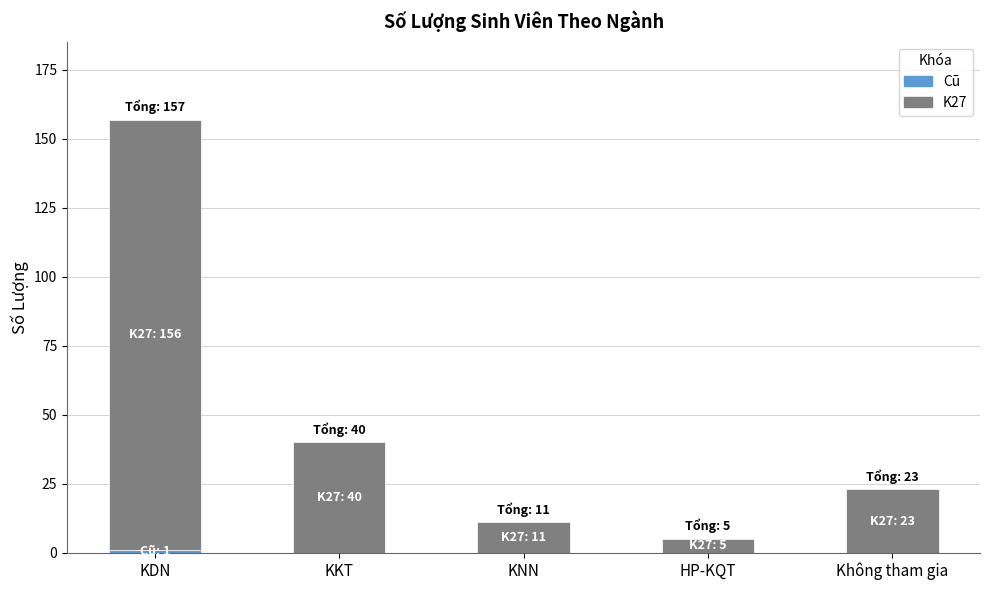

Count the number of categories in the chart.

5